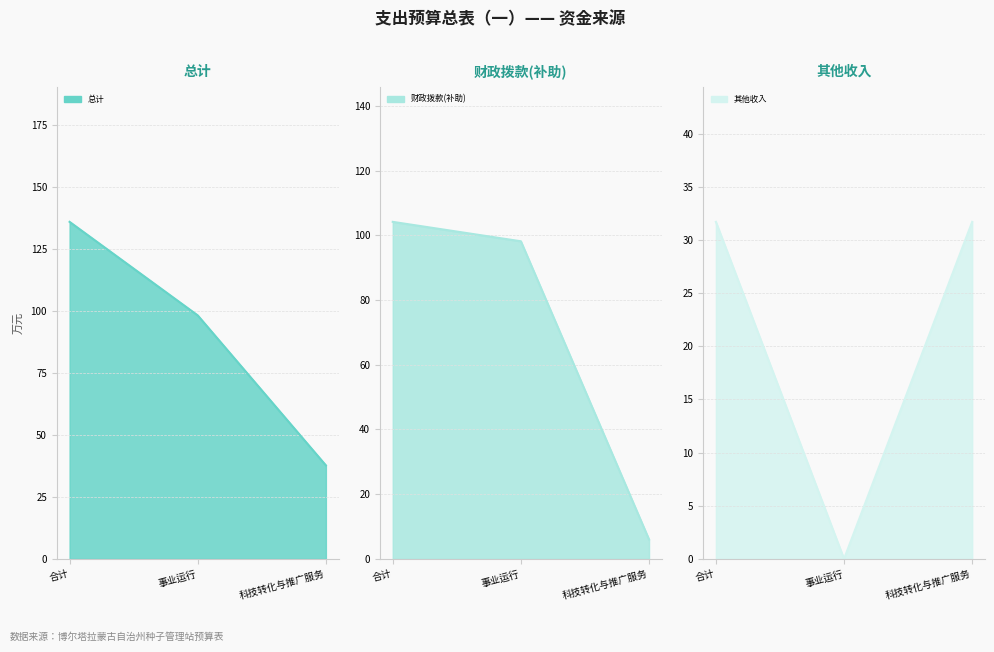

Reading right to left, transcribe all the data shown in this chart.

总计_line: 37.7	98.2	135.8
财政拨款(补助)_line: 6.0	98.2	104.2
其他收入_line: 31.7	0.0	31.7